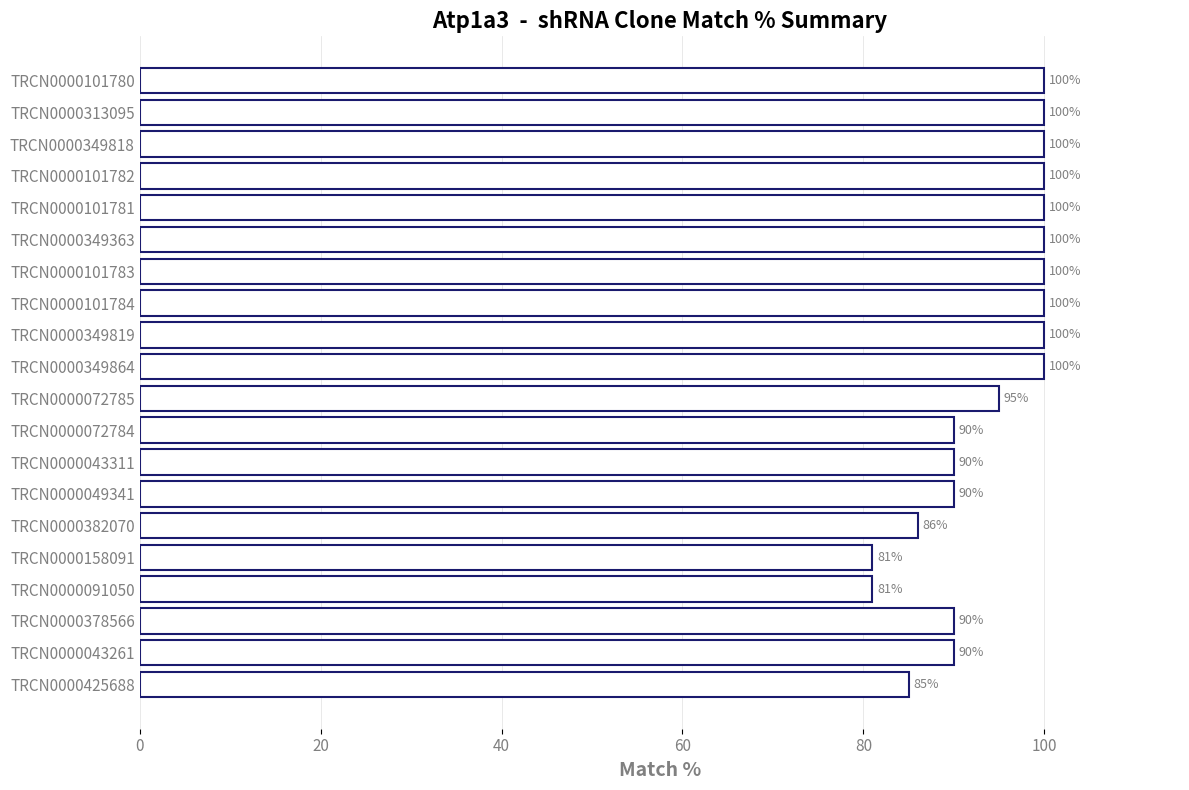

What is the minimum value shown in the chart?

81